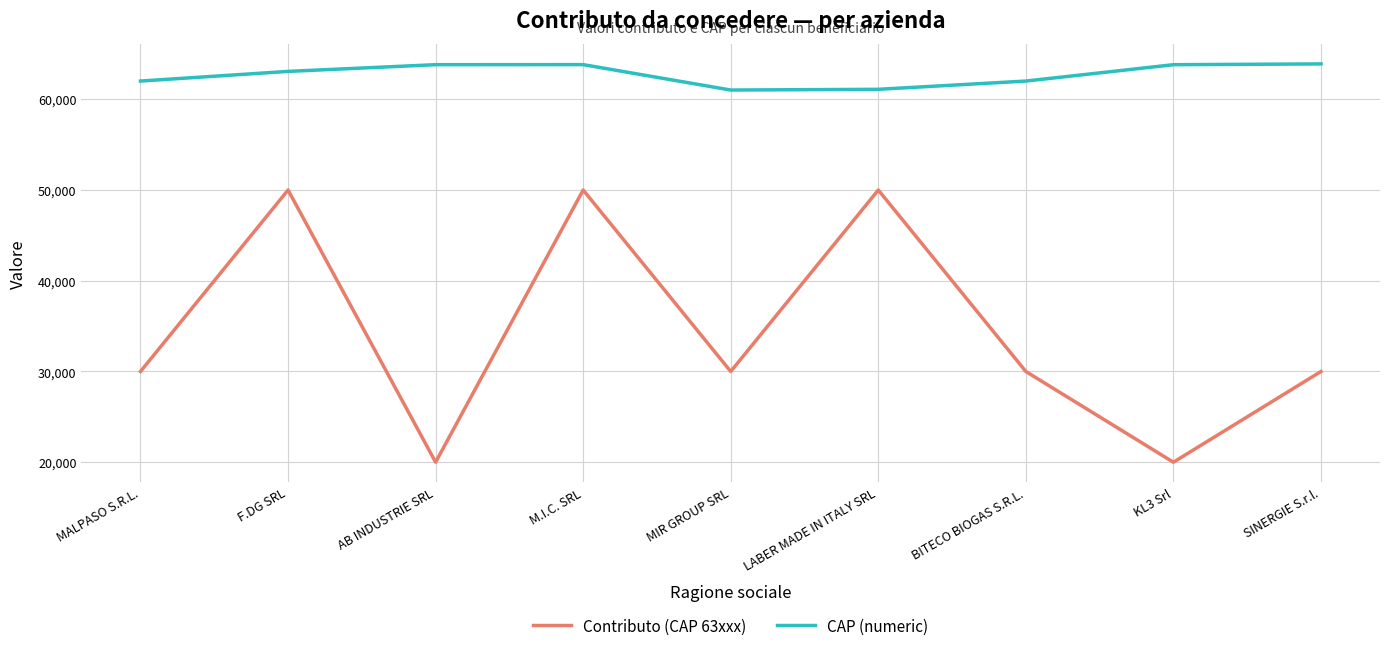

Rank the series at SINERGIE S.r.l. from highest to lowest value.

CAP (numeric), Contributo (CAP 63xxx)